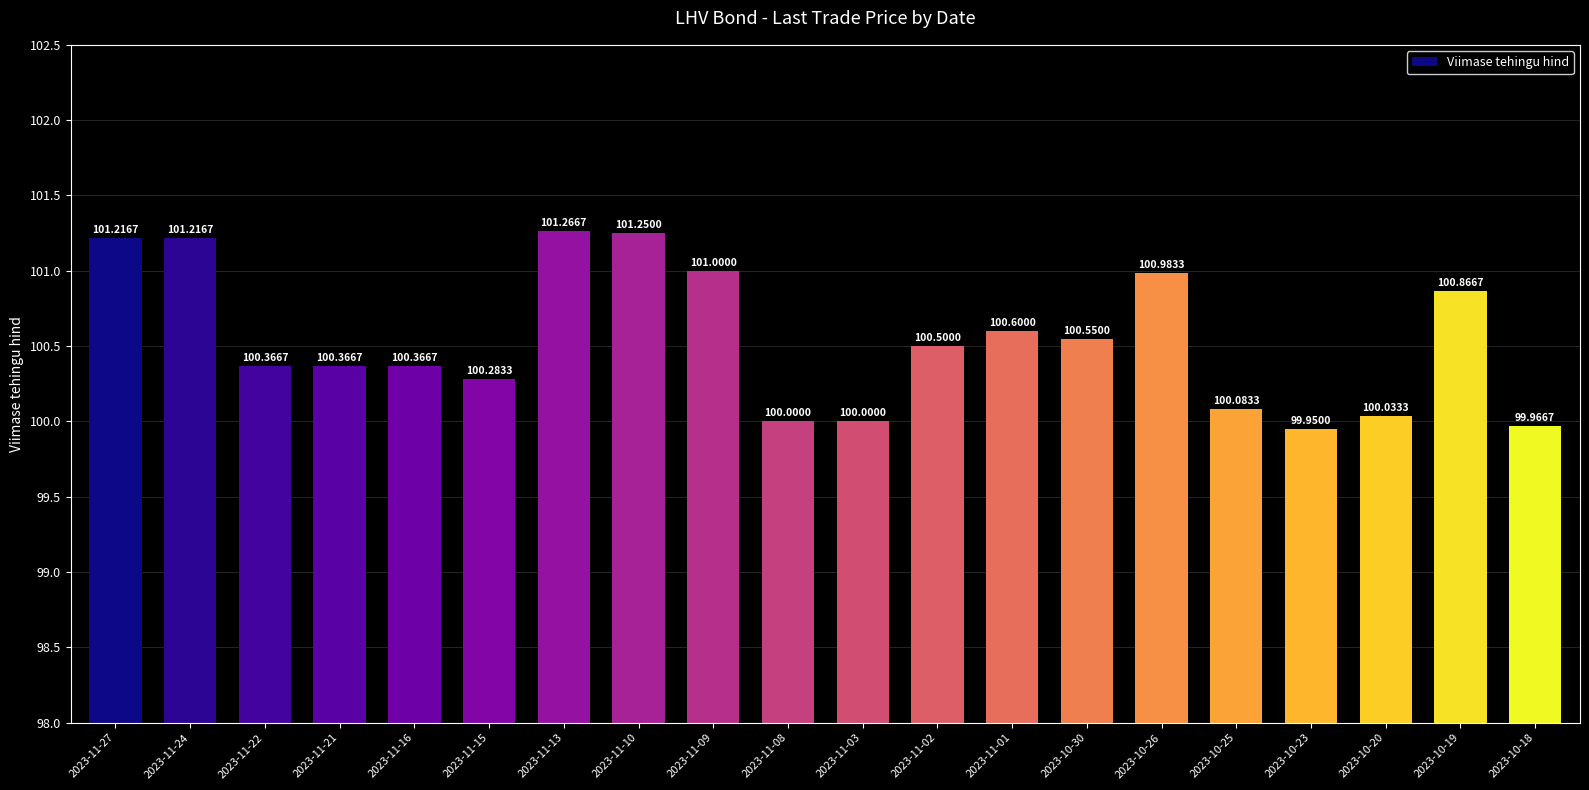

What is the value of the 13th bar from the left?

100.6